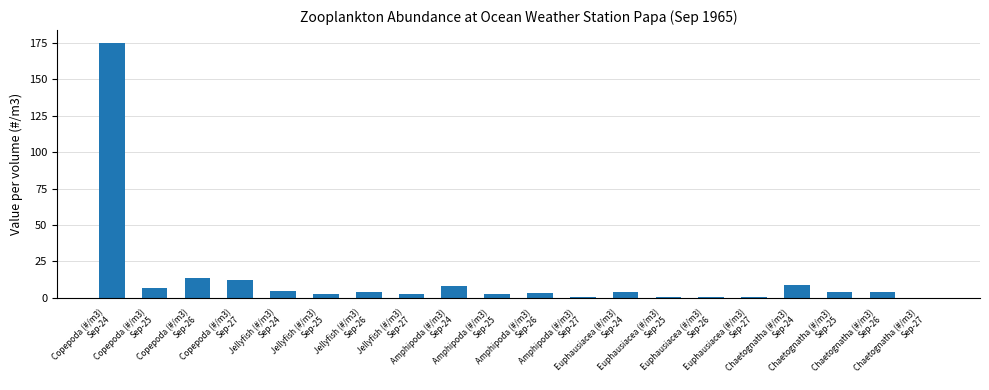

What is the sum of all values?

258.1